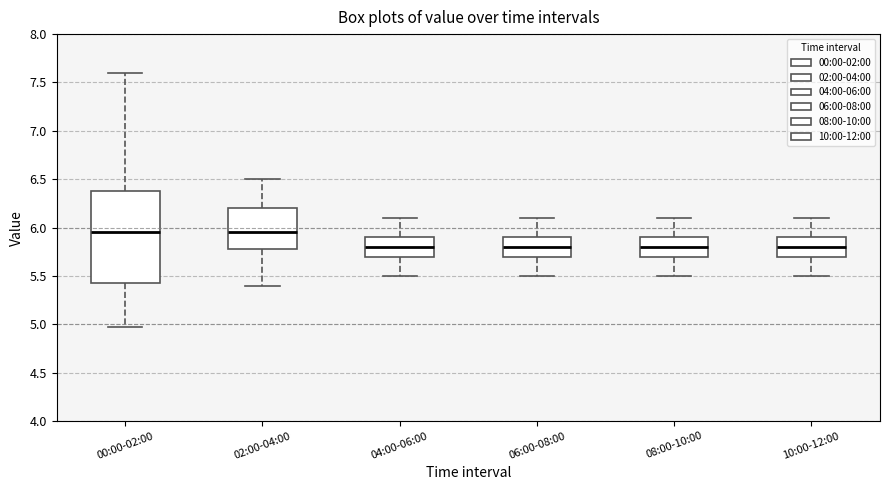

Where does the median line of the box for 02:00-04:00 sit on the y-axis? The values are not printed on the chart, so give them approximately, as read against the axis.

5.95